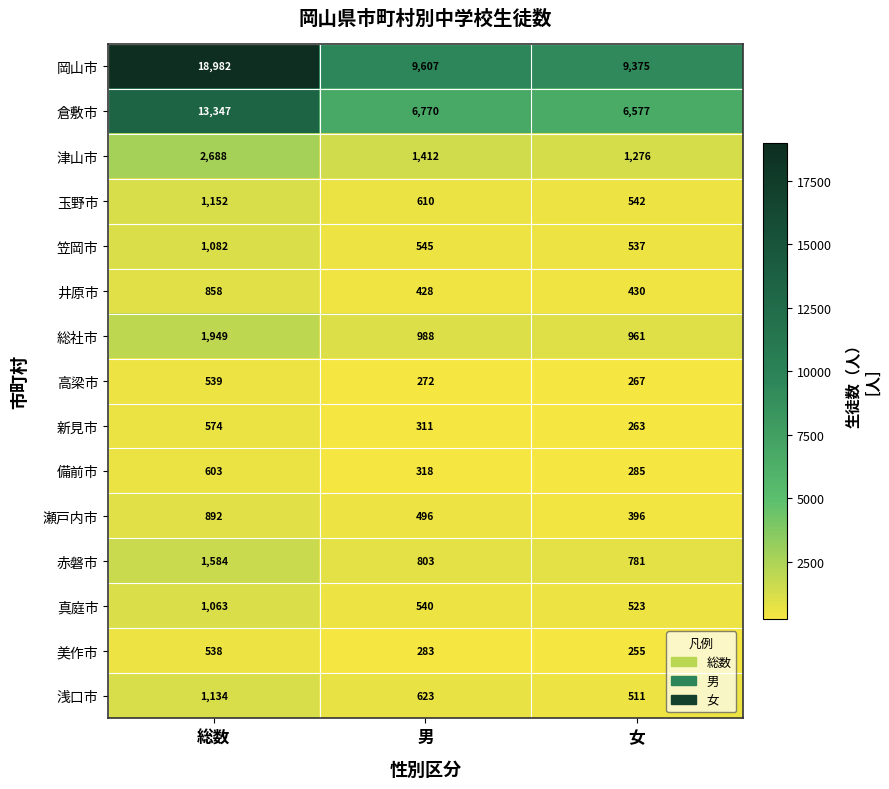

What is the total value across all series at 女?

22979